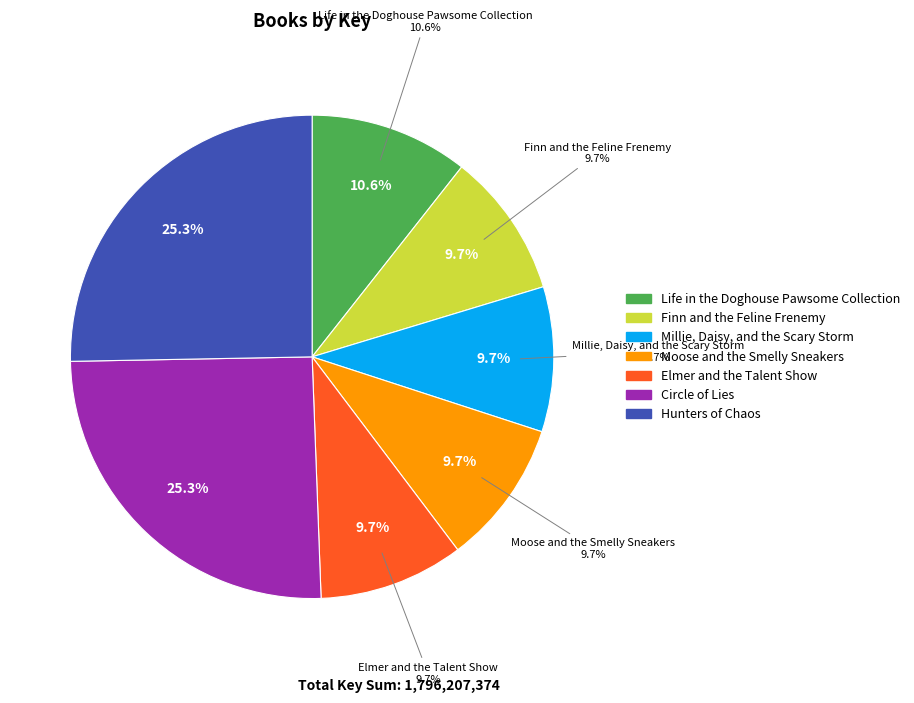

What is the total percentage of Moose and the Smelly Sneakers and Circle of Lies?

35.0%